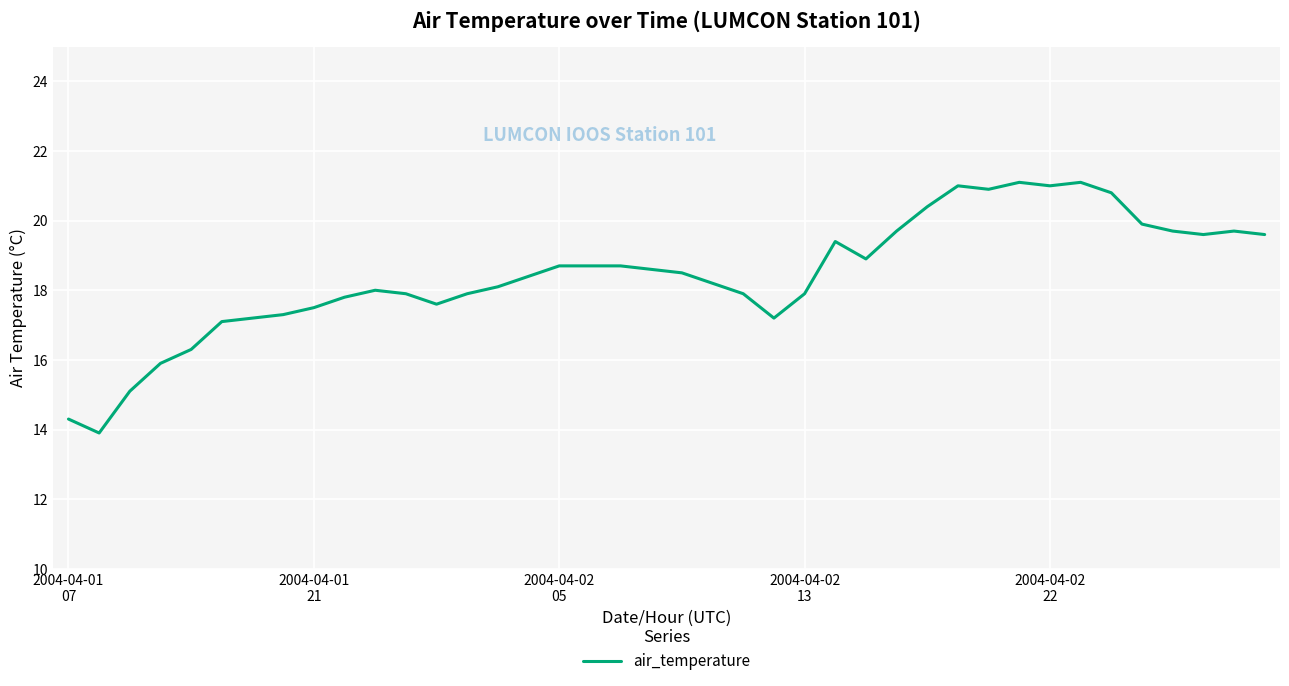

What is the minimum value shown in the chart?

13.9